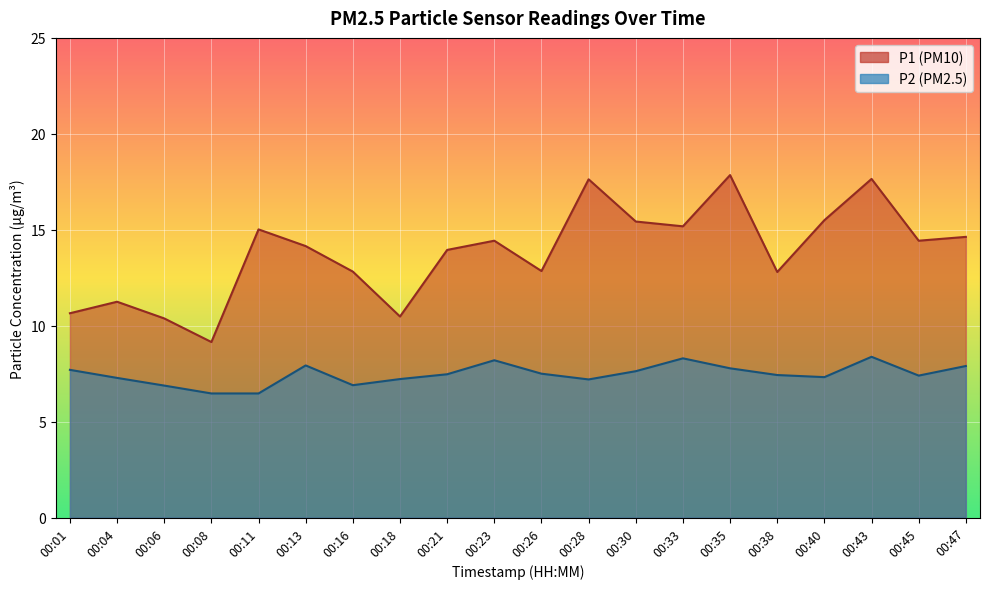

Read the P2 value at 00:21.

7.5